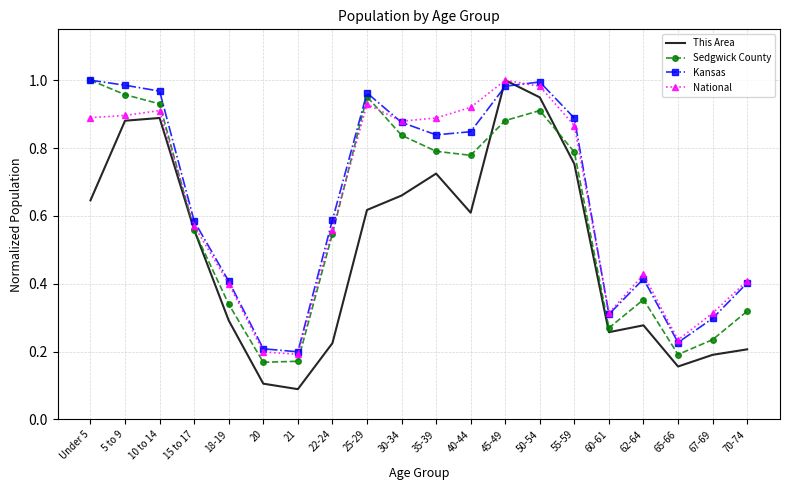

What is the difference between the Sedgwick County values at 67-69 and 70-74?

0.1